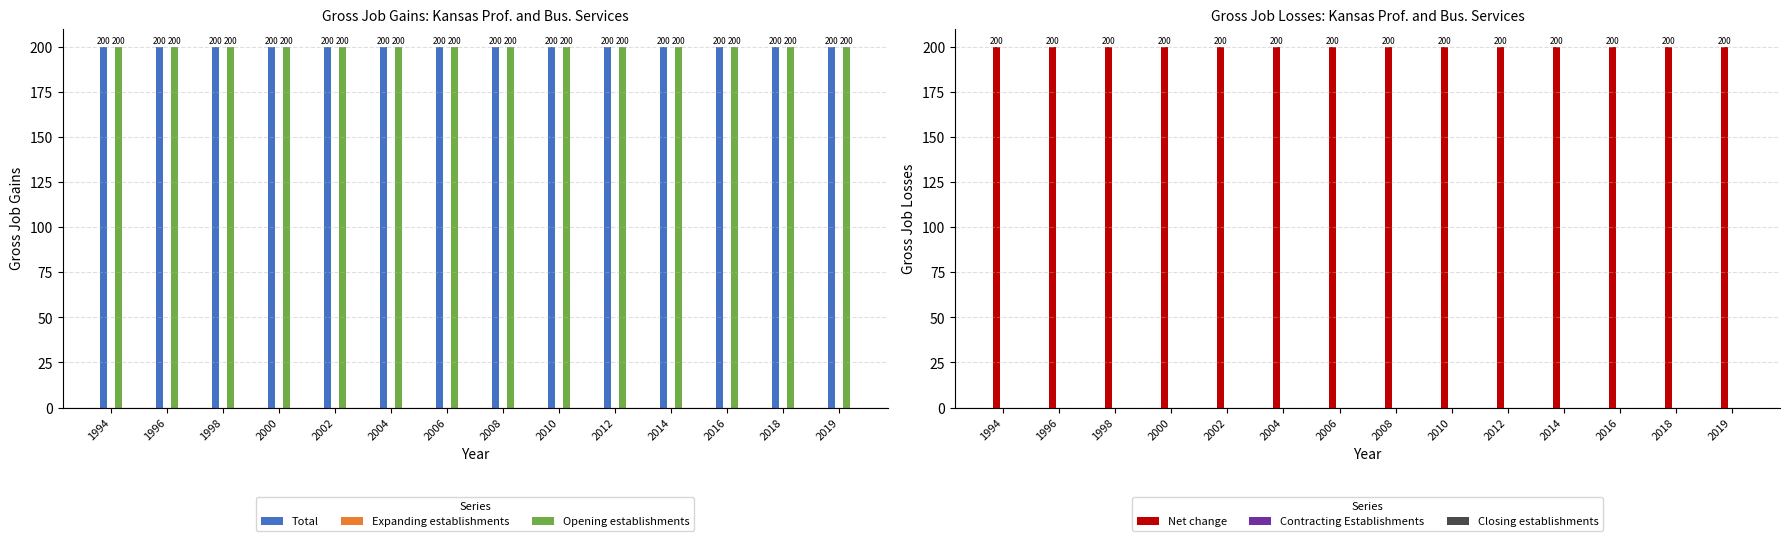

What is the difference between the highest and lowest values at 2006?

200